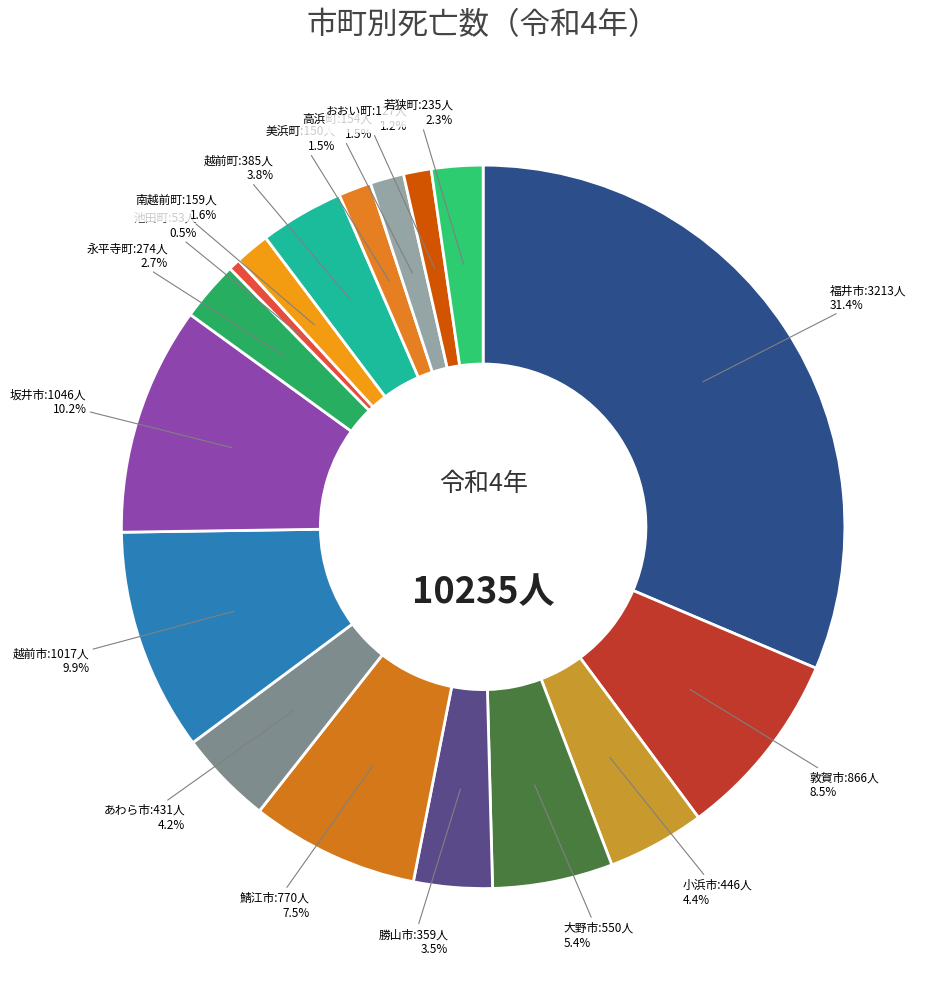

Which category has the biggest portion of the pie?

福井市